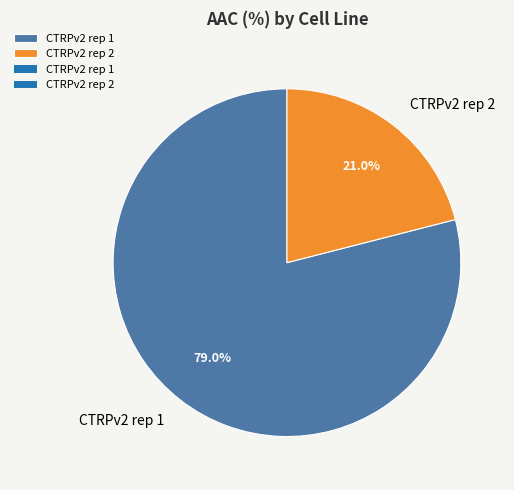

What is the total percentage of CTRPv2 rep 2 and CTRPv2 rep 1?

100.0%